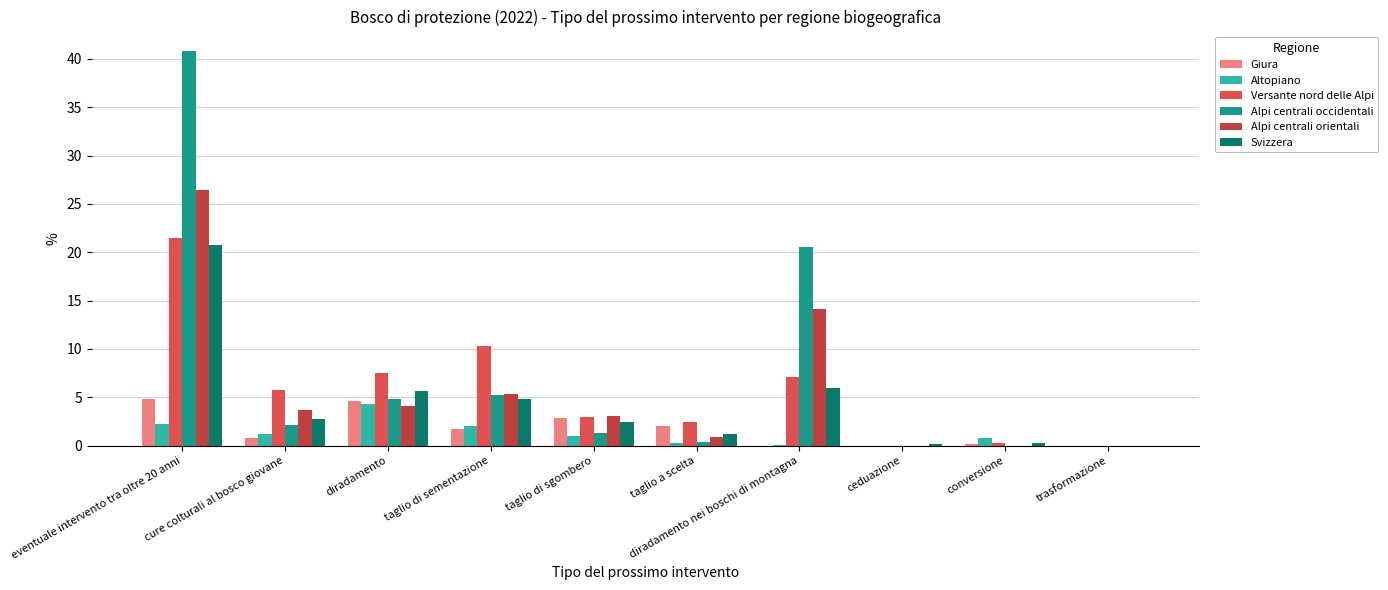

How many series are shown in this chart?

6